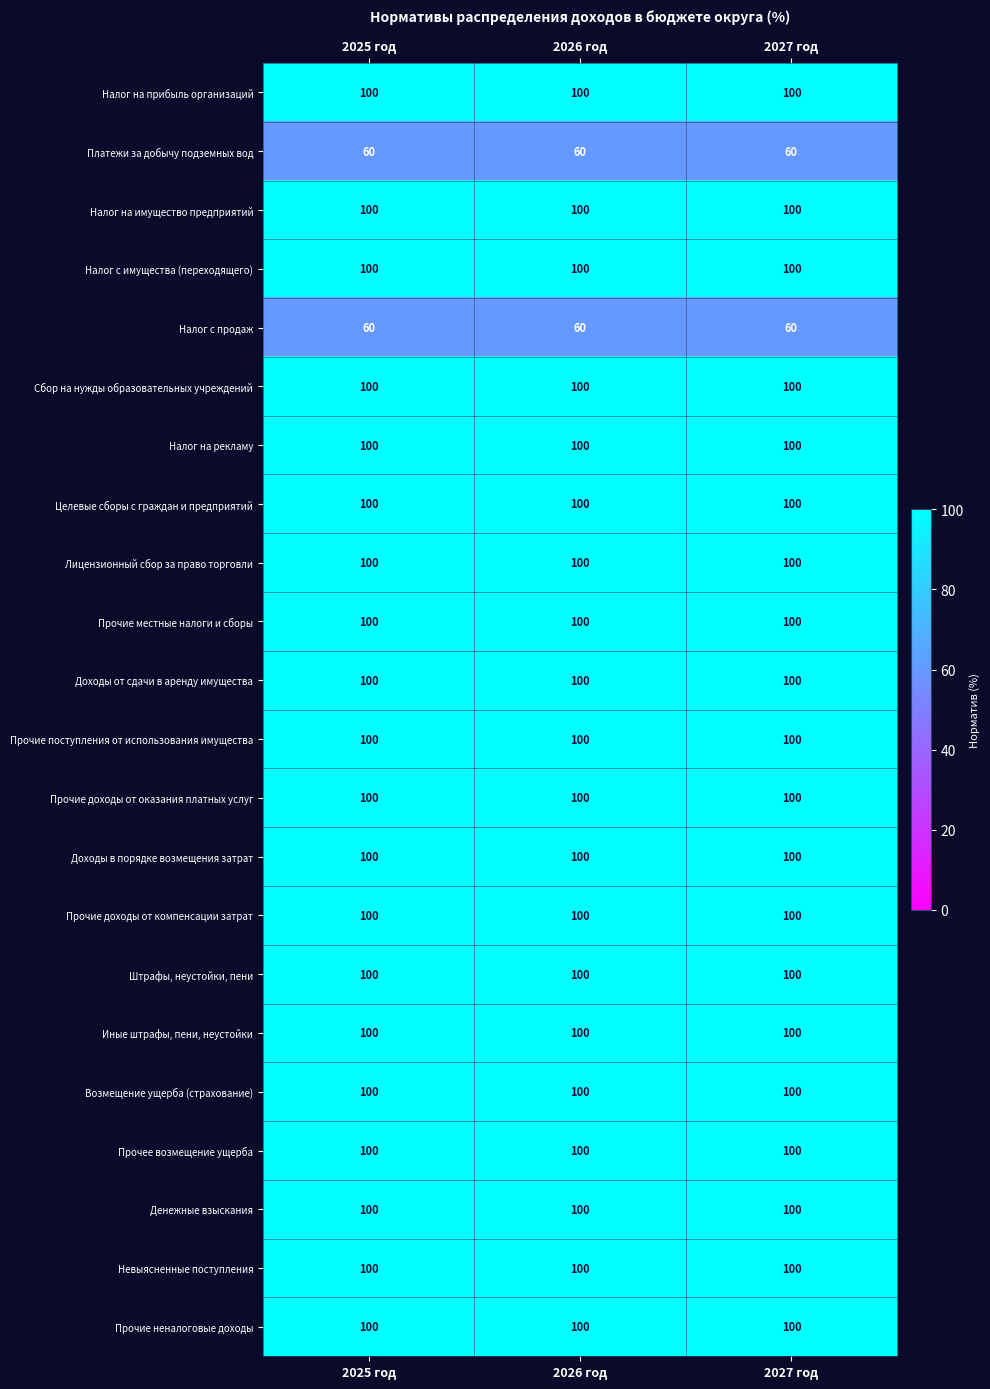

What is the spread (max minus min) of values at 2025 год?

40